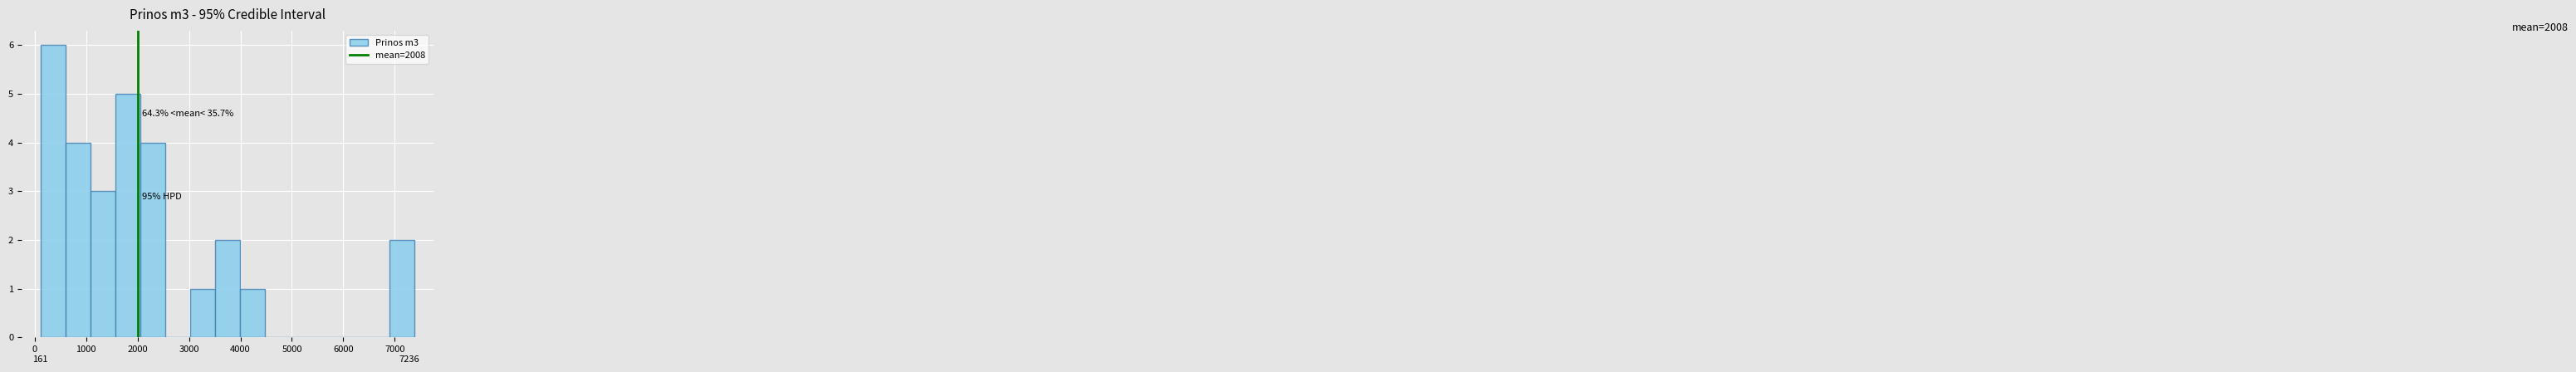

Over which range of the x-axis is the bar tallest?

100 to 600